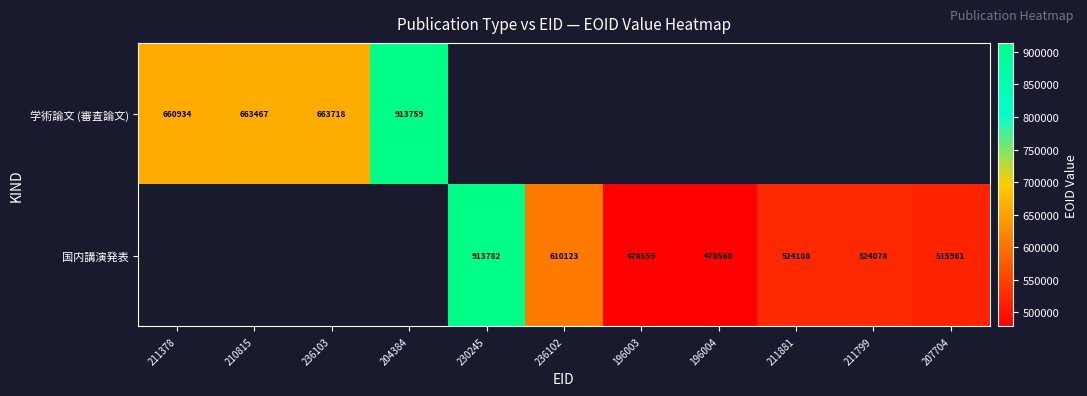

What is the minimum value shown in the chart?

478559.0